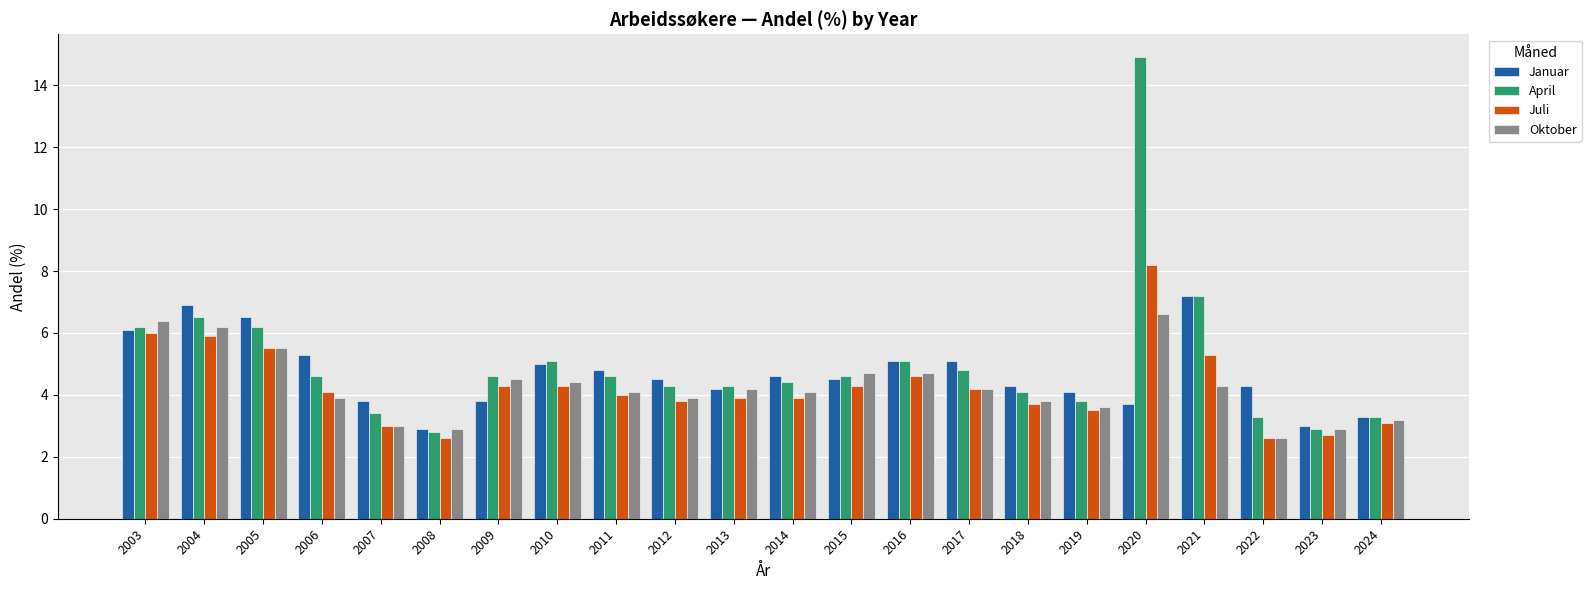

What is the sum of the Juli values at 2023 and 2022?

5.3